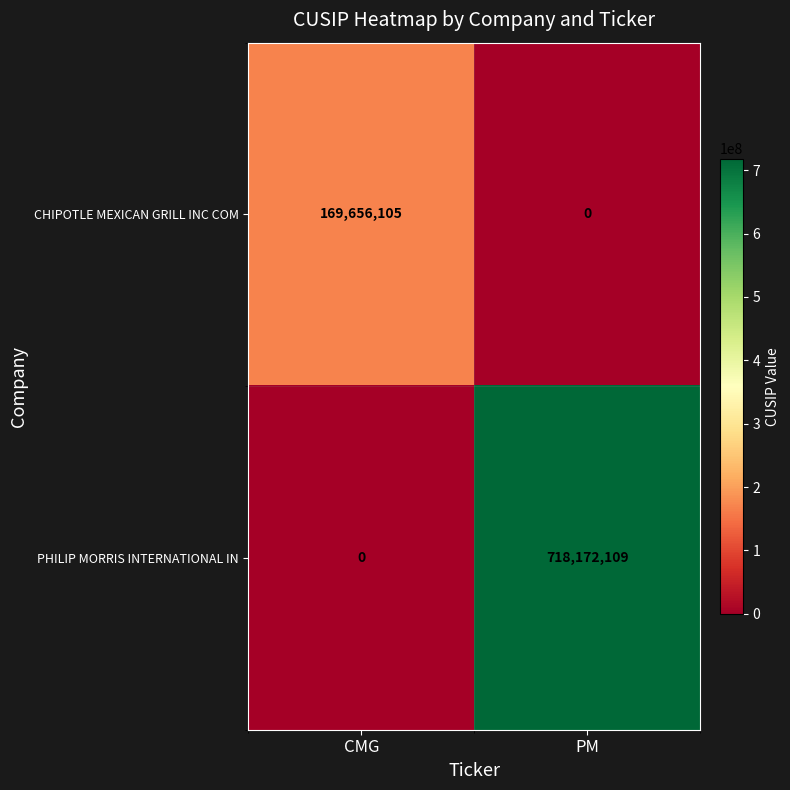

At which label is PHILIP MORRIS INTERNATIONAL IN closest to 359086054?

CMG